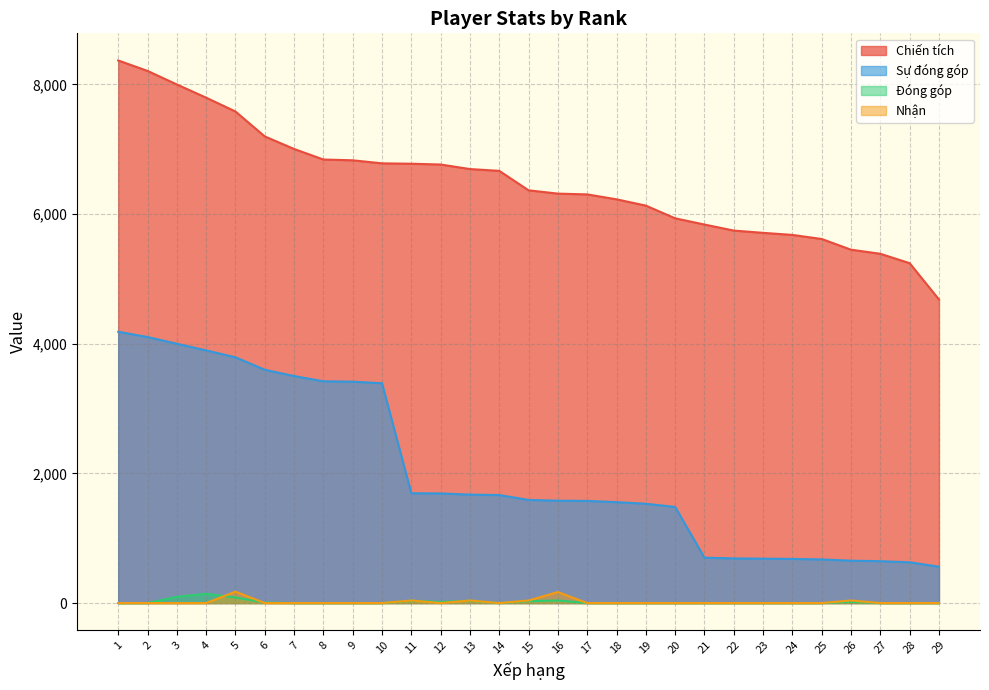

Where does the Chiến tích series first go above 6367?

1